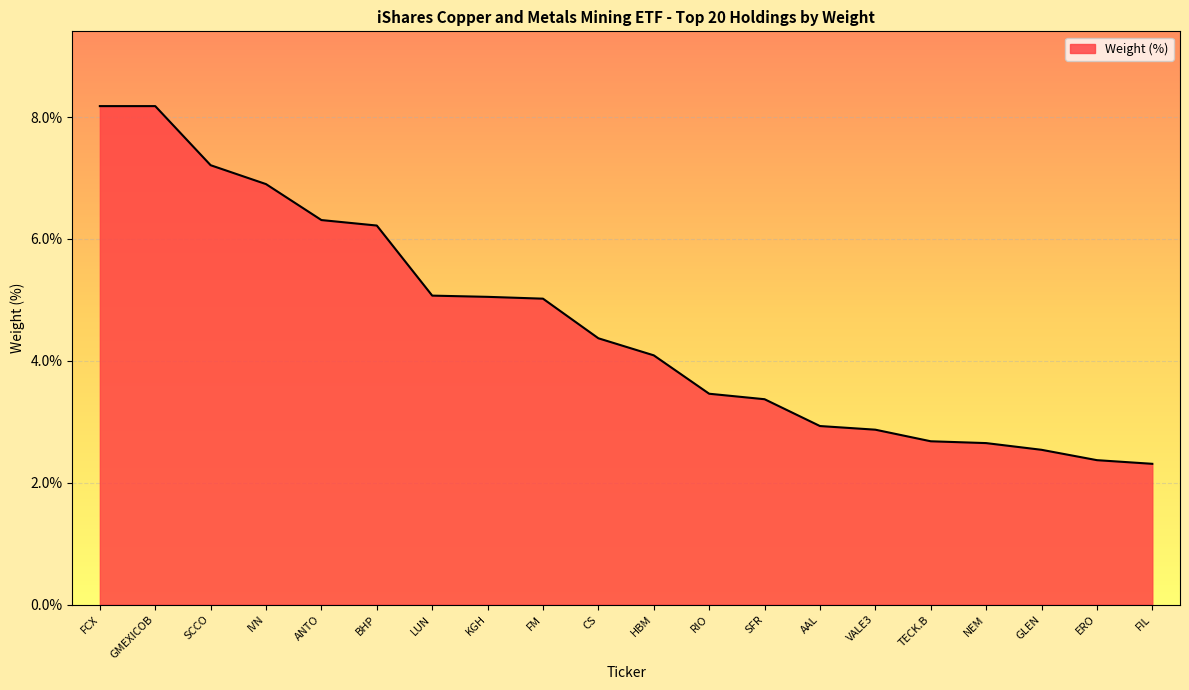

What is the minimum value shown in the chart?

2.3